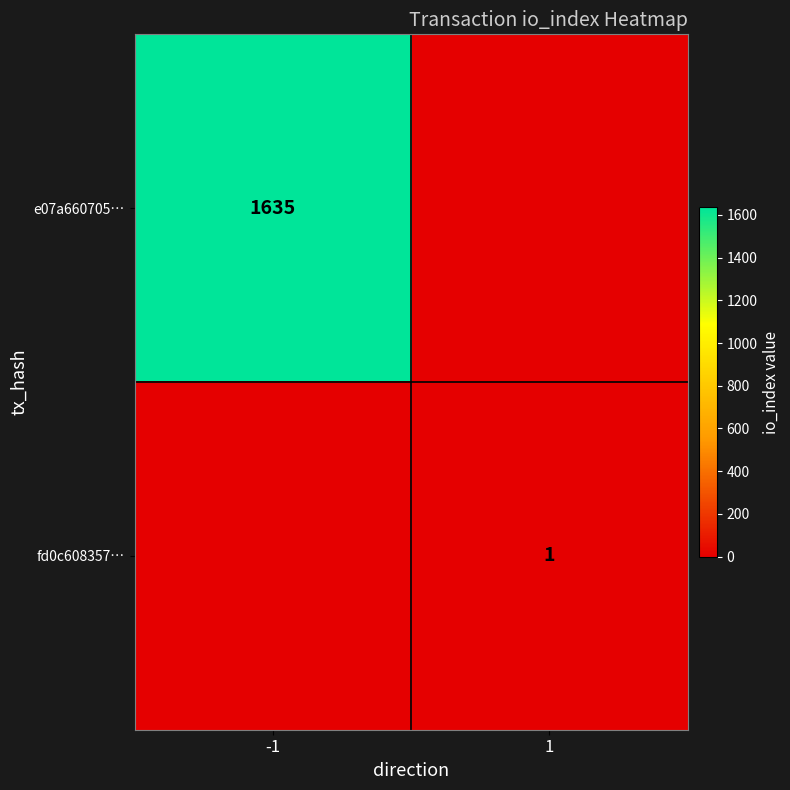

Is it true that e07a660705… equals 2359 at -1?

False